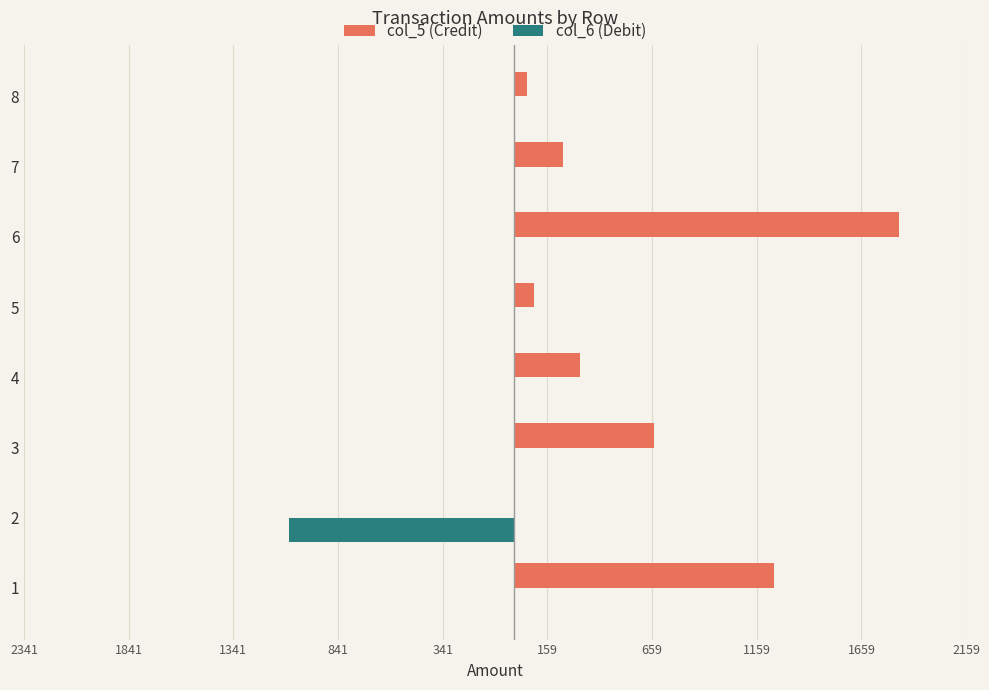

Reading left to right, transcribe all the data shown in this chart.

col_5 (Credit): 1240	0	670	315	96	1841	234	60
col_6 (Debit): 0	-1075	0	0	0	0	0	0